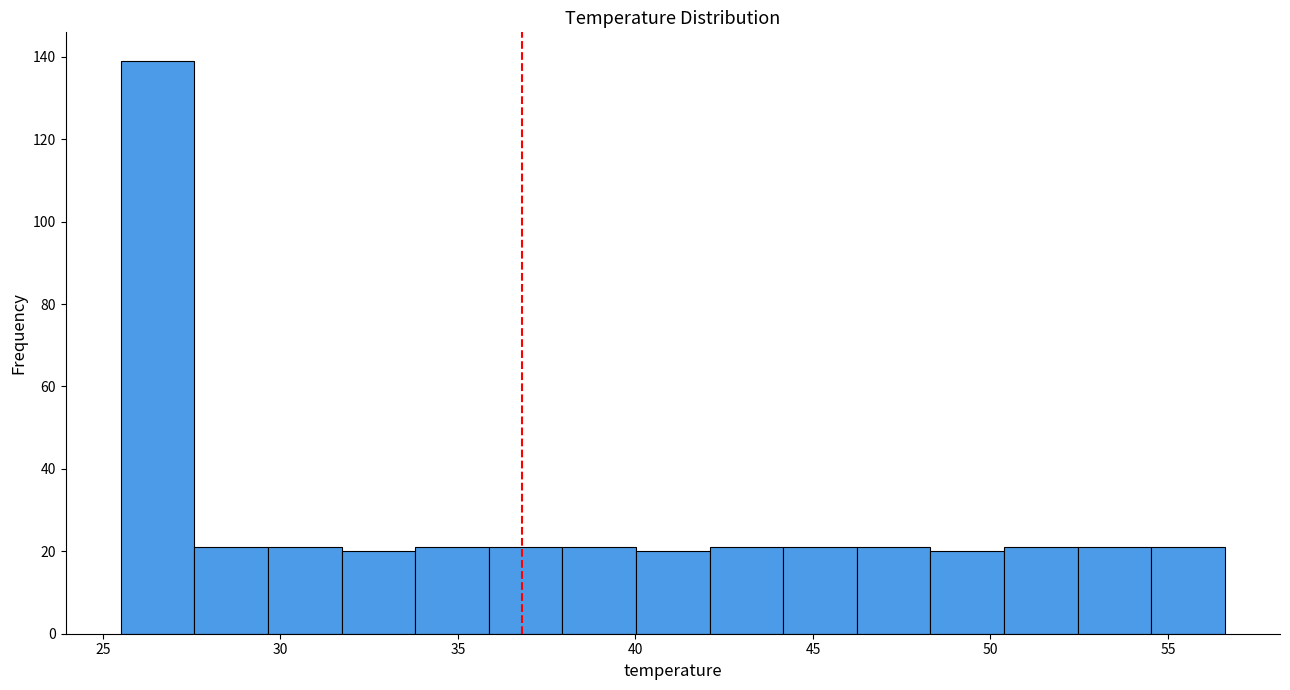

Which range on the x-axis has the tallest bar?

25.5 to 27.5